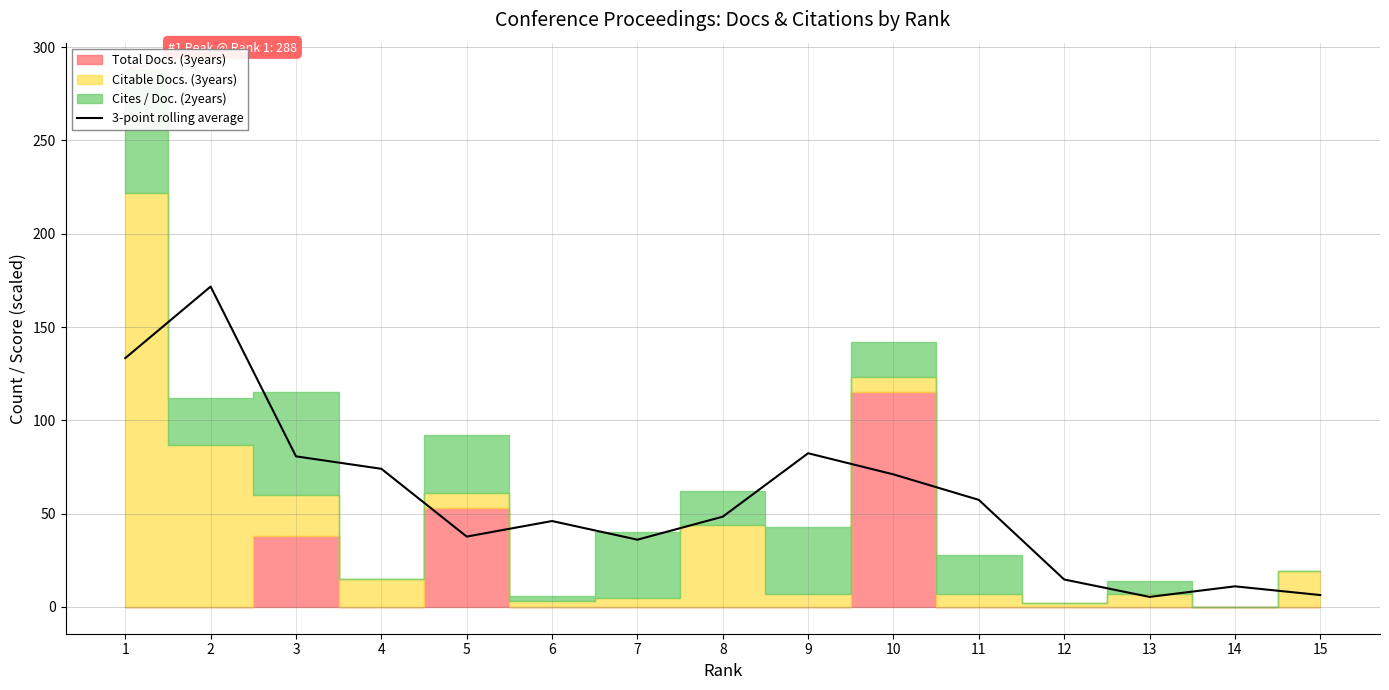

What is the value of the 11th point from the left?

57.3